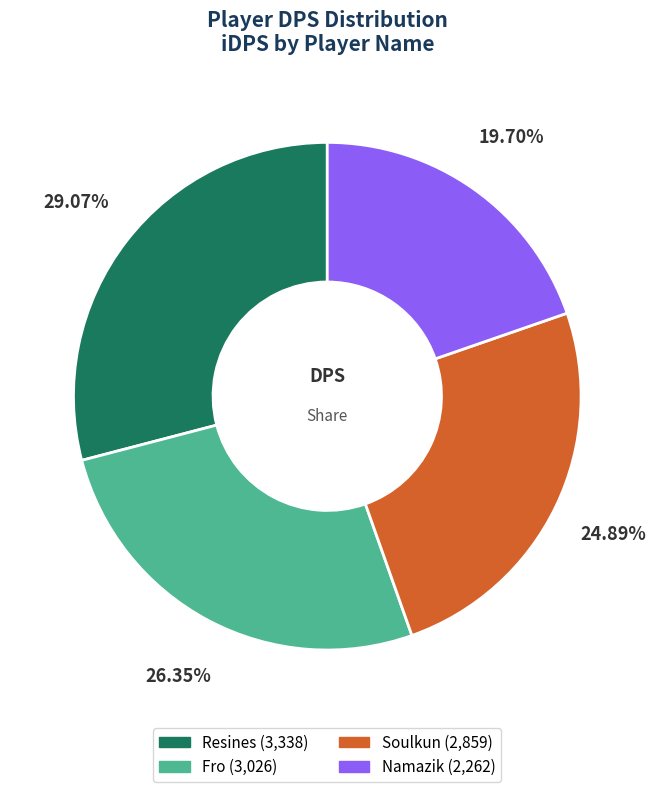

What is the smallest slice in the pie chart?

Namazik